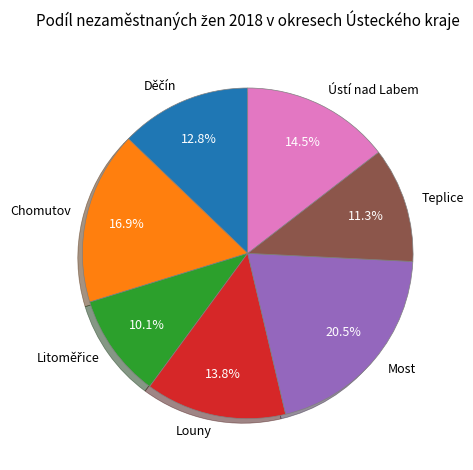

What is the largest slice in the pie chart?

Most